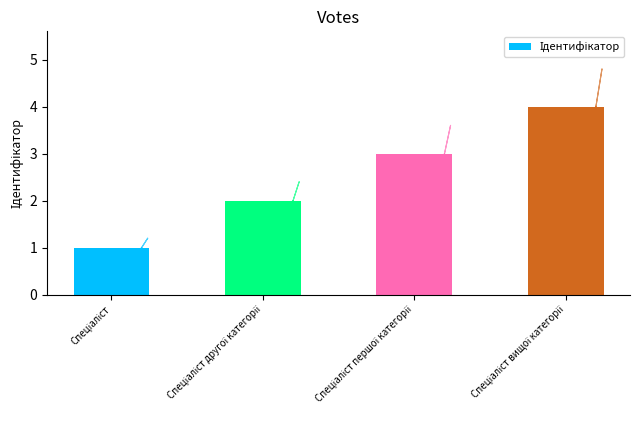

What is the label of the 3rd bar from the right?

Спеціаліст другої категорії